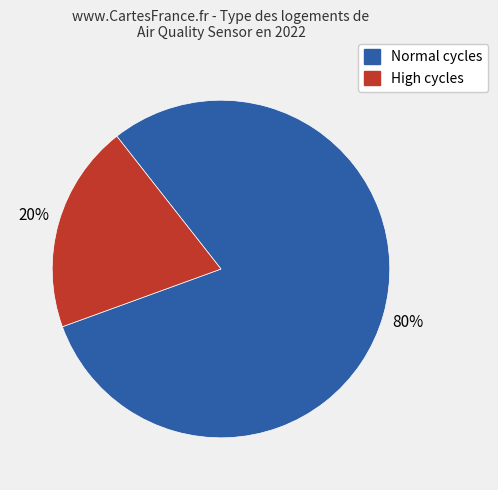

Combined, do Normal cycles and High cycles account for over 50%?

Yes